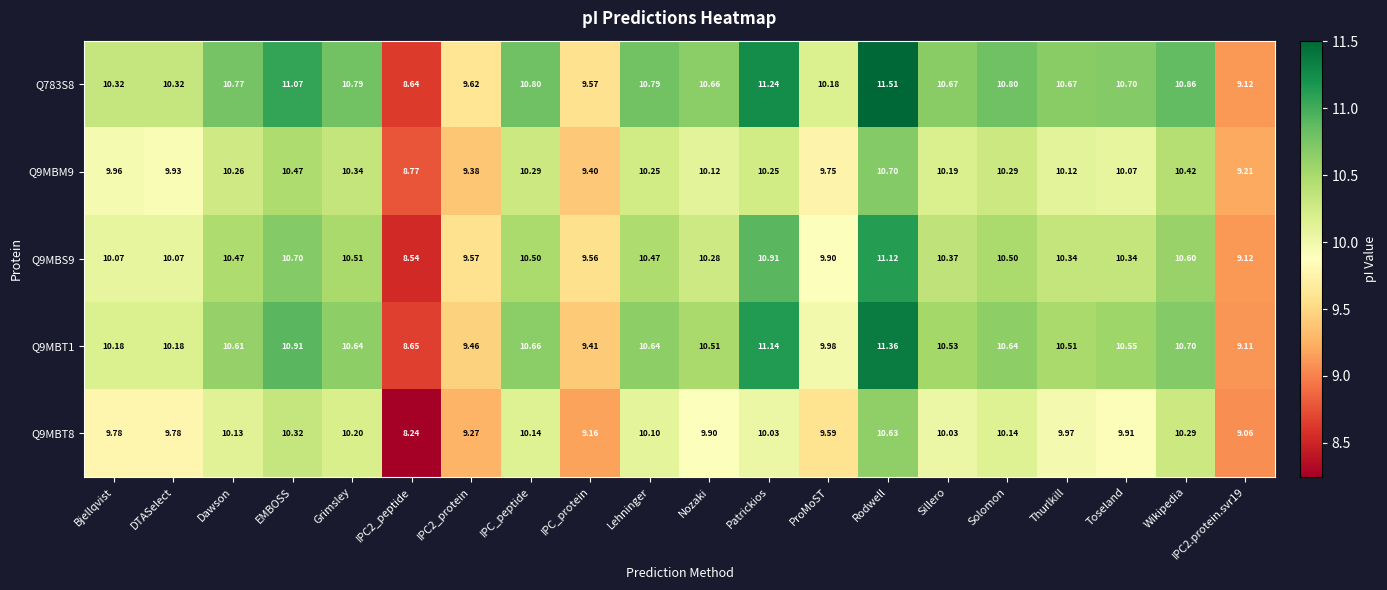

Which category has the highest value across all series?

Rodwell